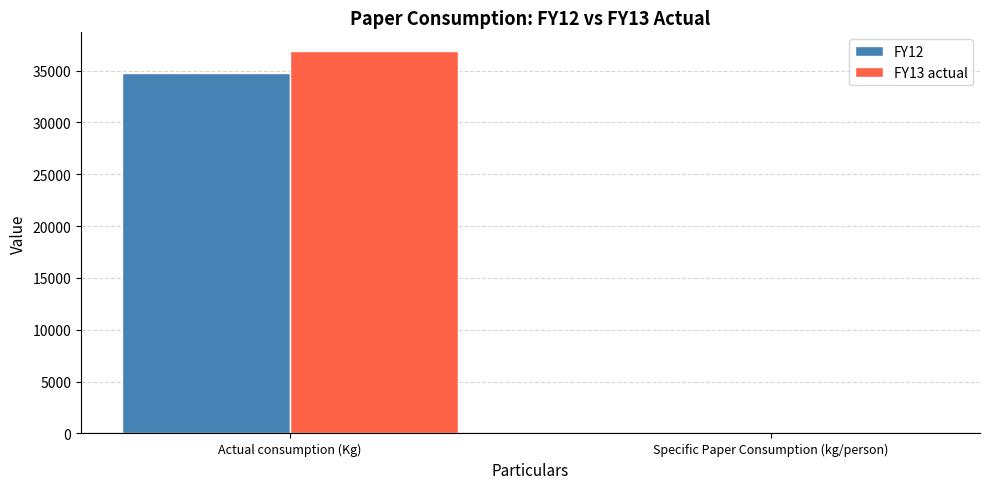

What is the maximum value shown in the chart?

36840.0